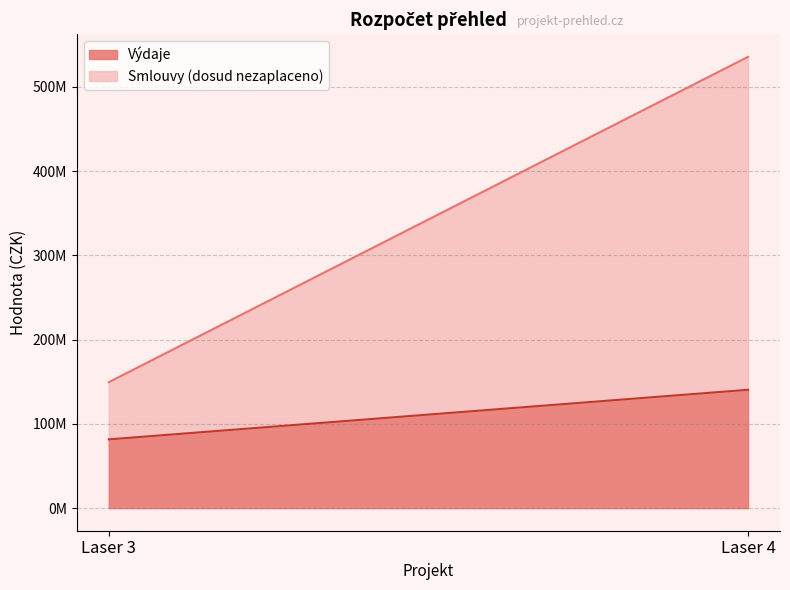

At which label does Výdaje reach its peak?

Laser 4